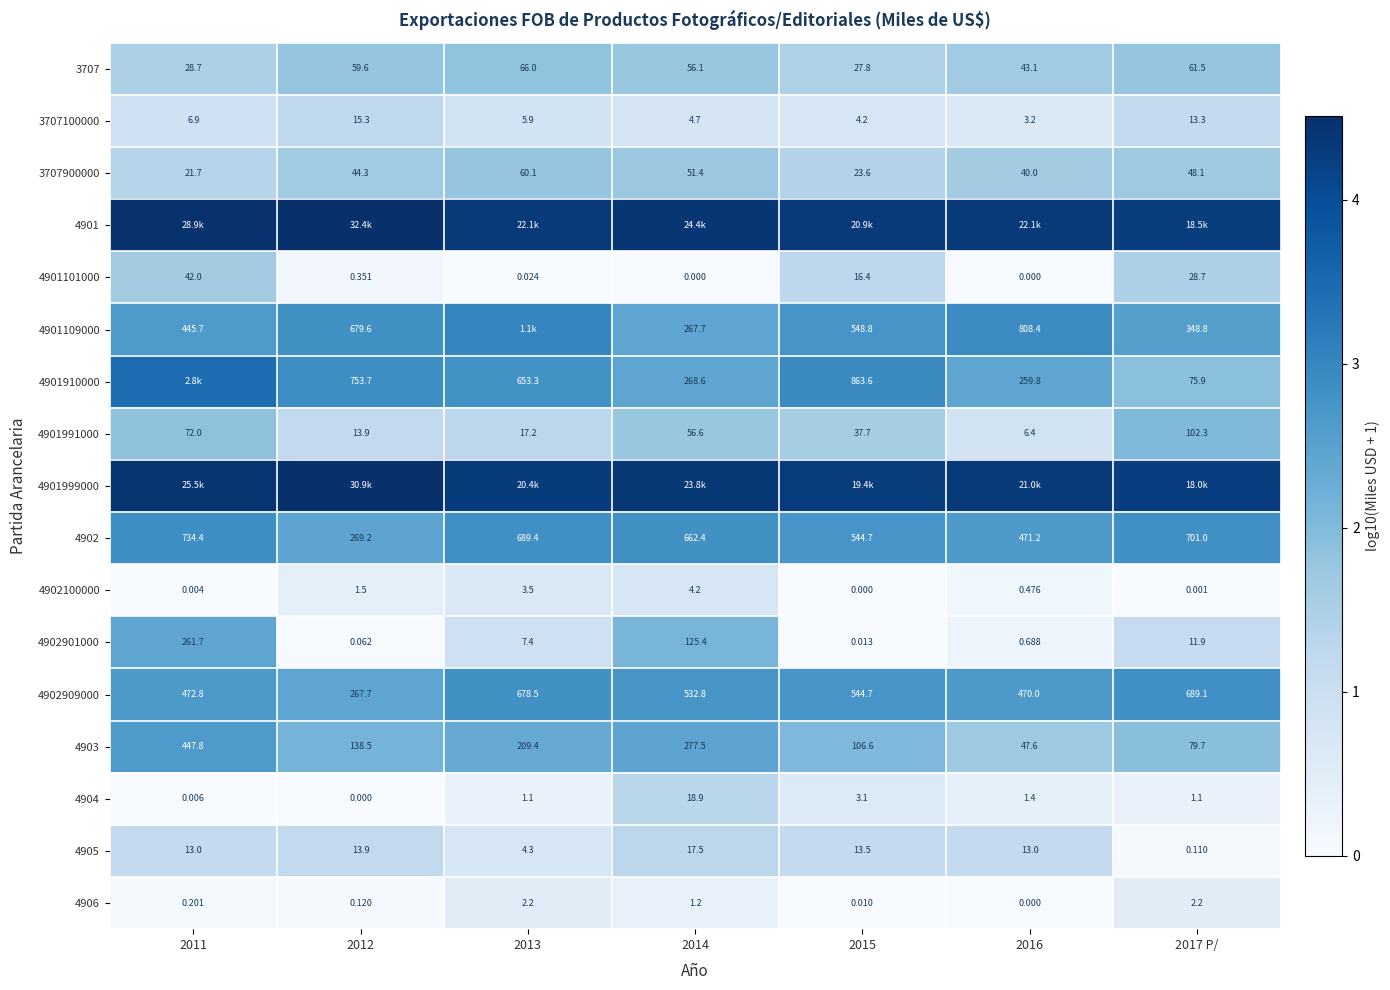

Which category has the lowest value across all series?

2014